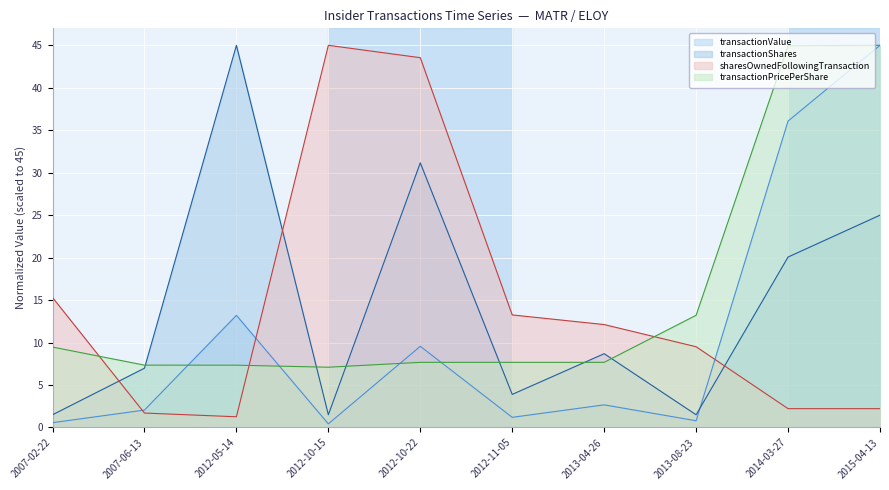

How many intersections are there between transactionPricePerShare and transactionShares?

6